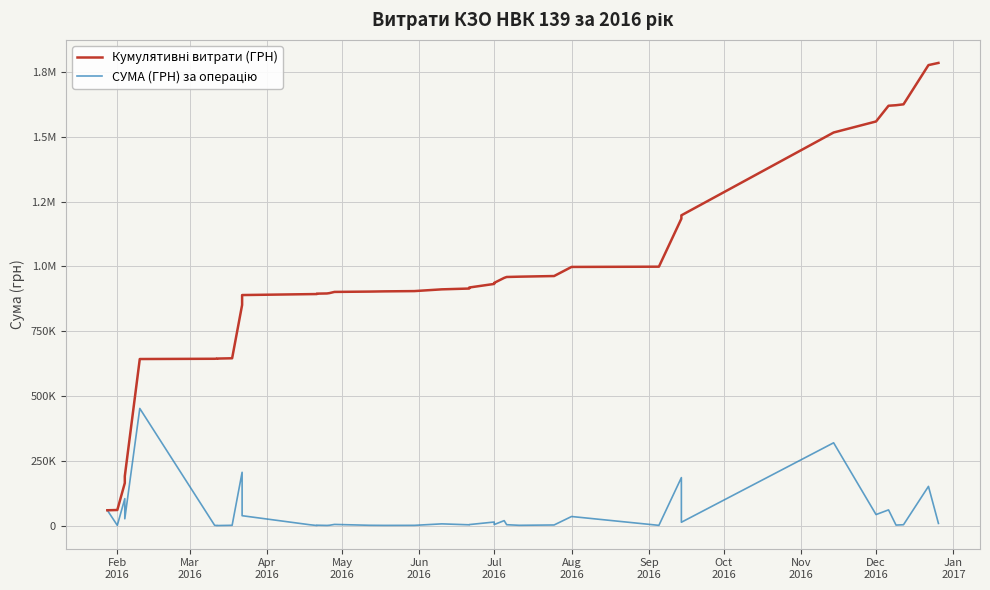

True or false: СУМА (ГРН) за операцію and Кумулятивні витрати (ГРН) intersect in this chart.

False